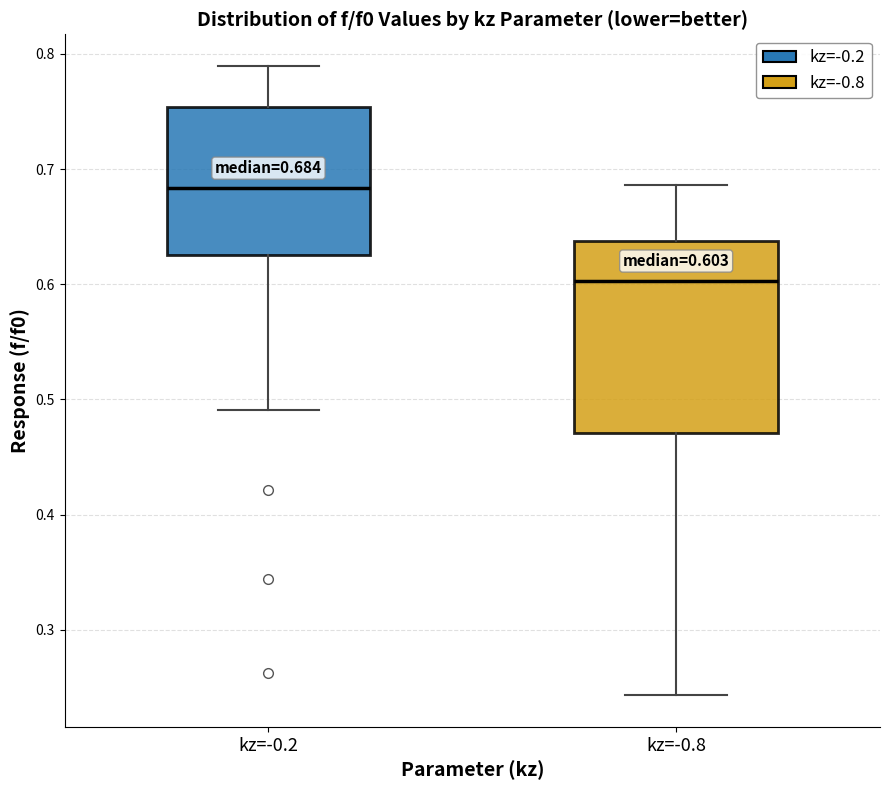

Which box has the lowest median line?

kz=-0.8